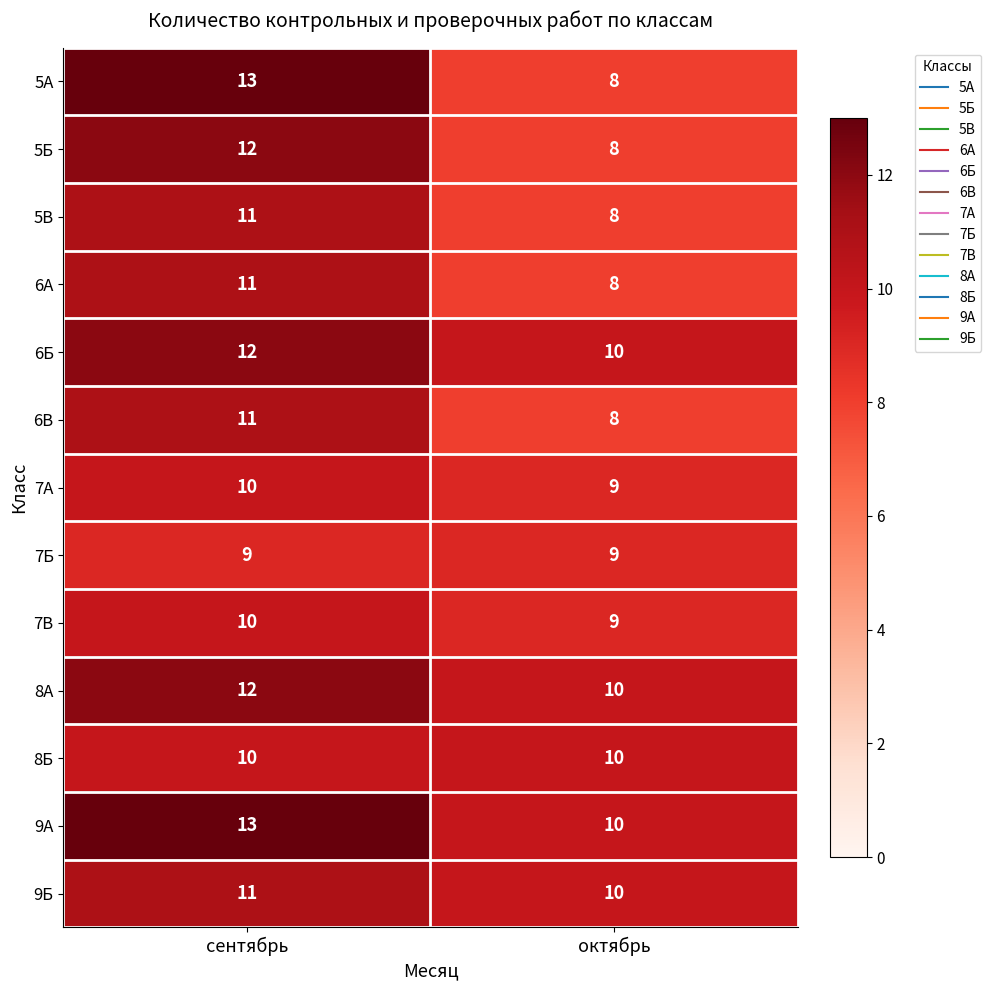

Reading left to right, extract all data points from this chart.

5А: сентябрь=13	октябрь=8
5Б: сентябрь=12	октябрь=8
5В: сентябрь=11	октябрь=8
6А: сентябрь=11	октябрь=8
6Б: сентябрь=12	октябрь=10
6В: сентябрь=11	октябрь=8
7А: сентябрь=10	октябрь=9
7Б: сентябрь=9	октябрь=9
7В: сентябрь=10	октябрь=9
8А: сентябрь=12	октябрь=10
8Б: сентябрь=10	октябрь=10
9А: сентябрь=13	октябрь=10
9Б: сентябрь=11	октябрь=10